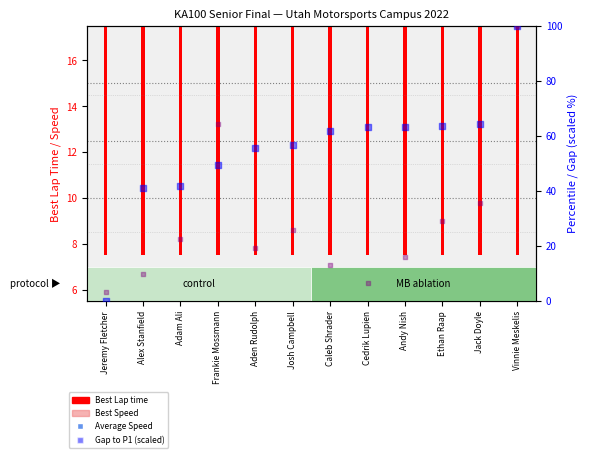

Which series reaches the minimum Y coordinate?

Gap to P1 (scaled)